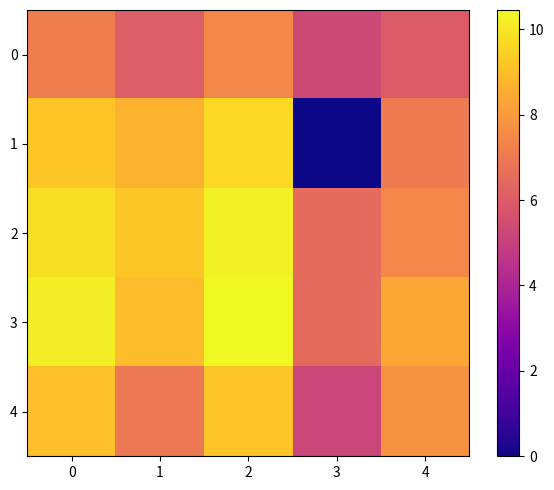

Rank the series at 0 from lowest to highest value.

0, 4, 1, 2, 3